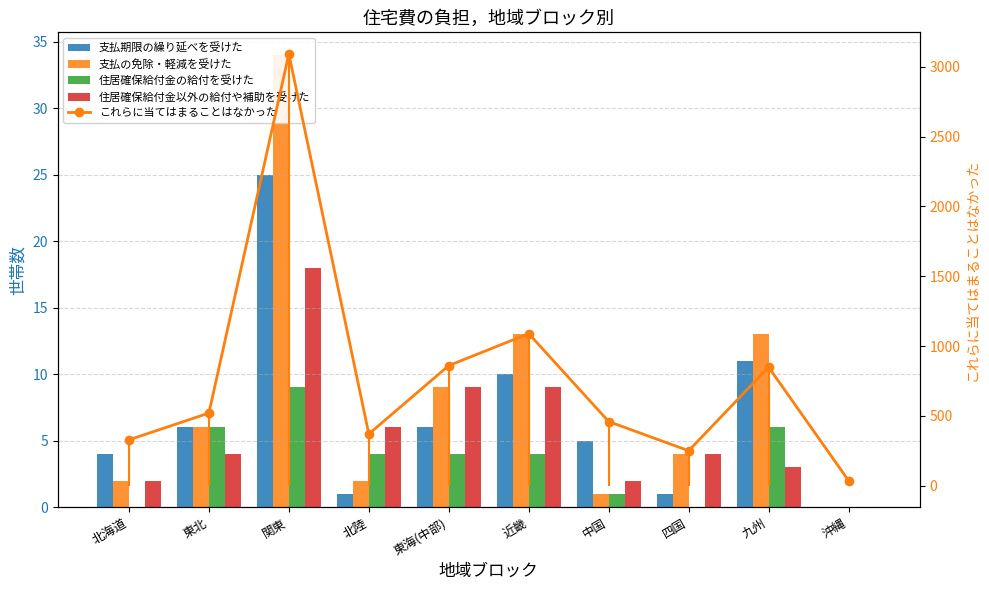

What is the difference between the second highest and second lowest values in the これらに当てはまることはなかった series?

839